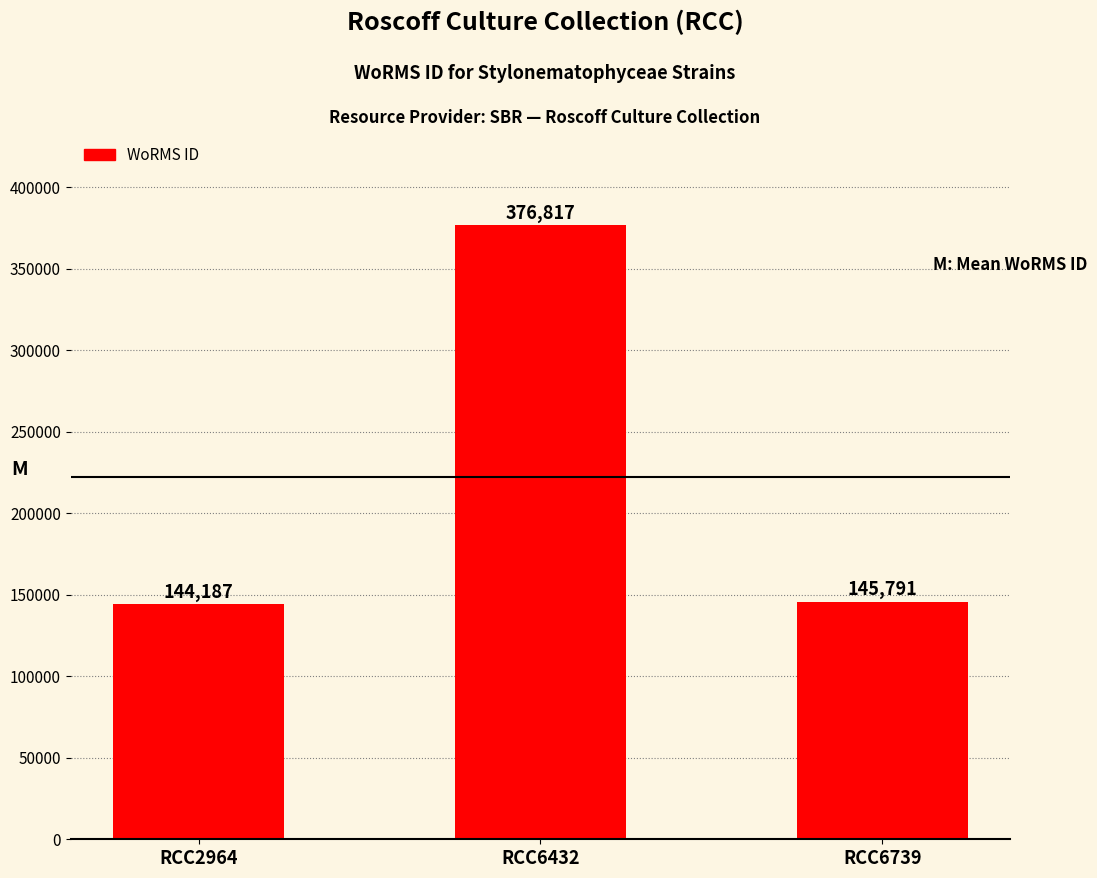

Are the bars grouped side by side (vs. stacked)?

No